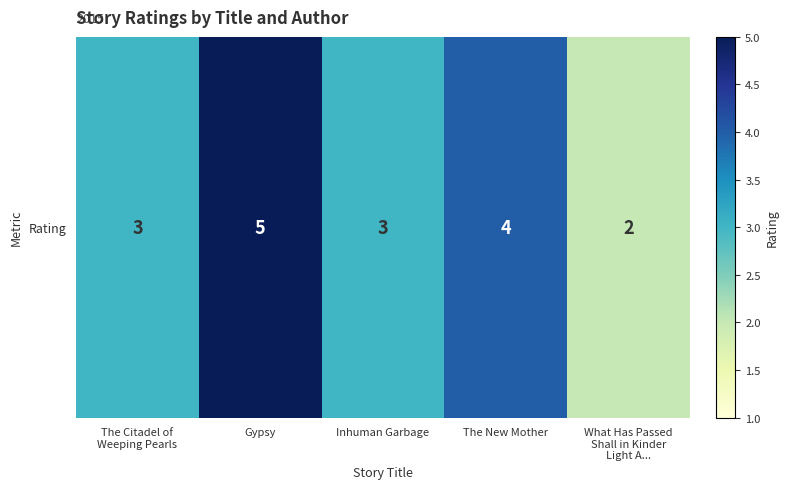

Is it true that the value at The Citadel of
Weeping Pearls is 2?

False